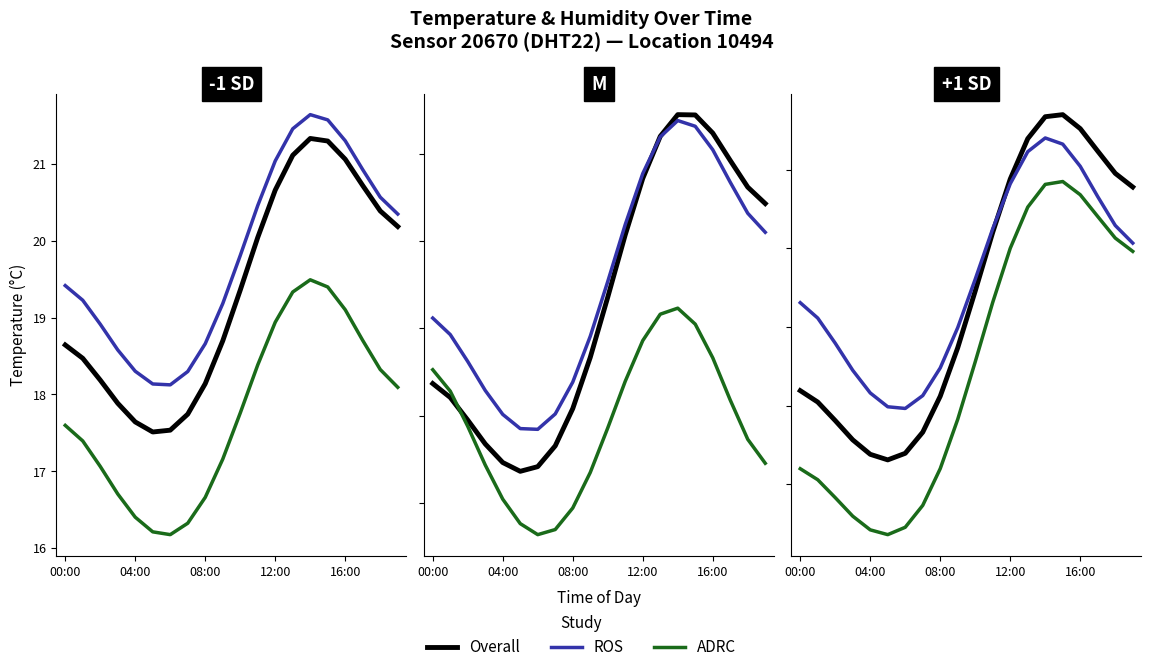

Rank the series by their maximum value, from lowest to highest.

ADRC, Overall, ROS